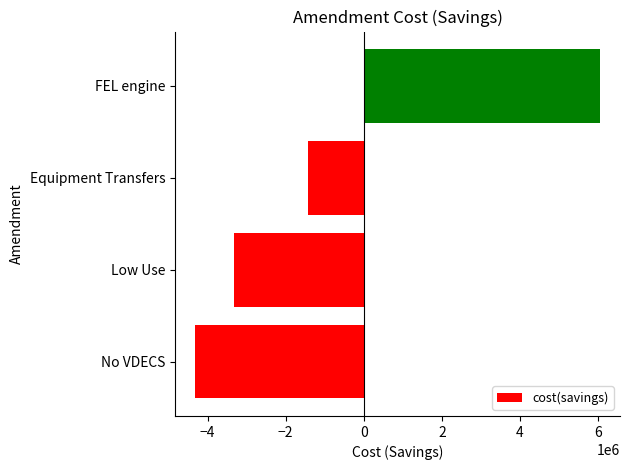

What is the difference between the maximum and minimum values?

10360600